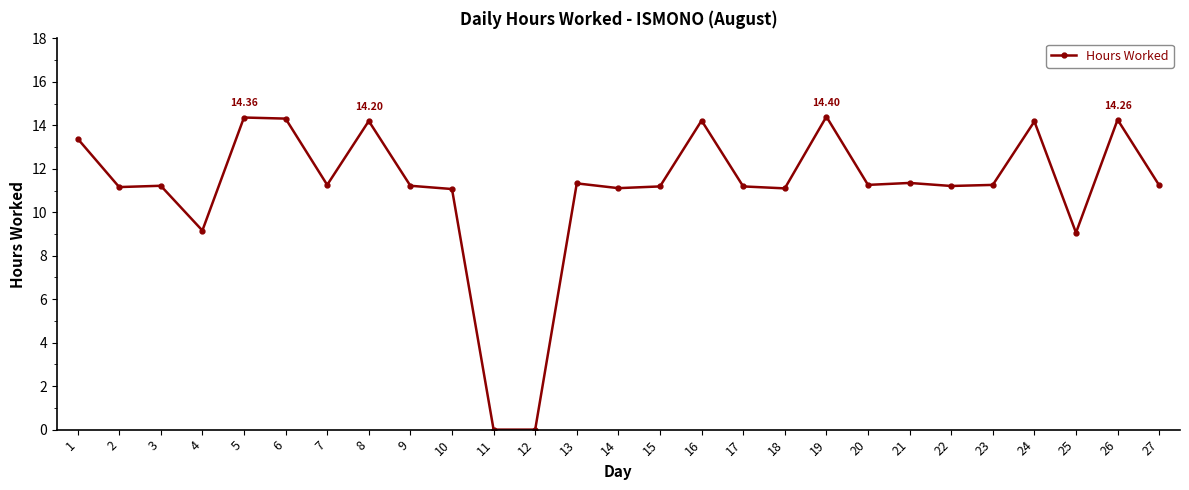

Does the chart display data point markers on the line(s)?

Yes